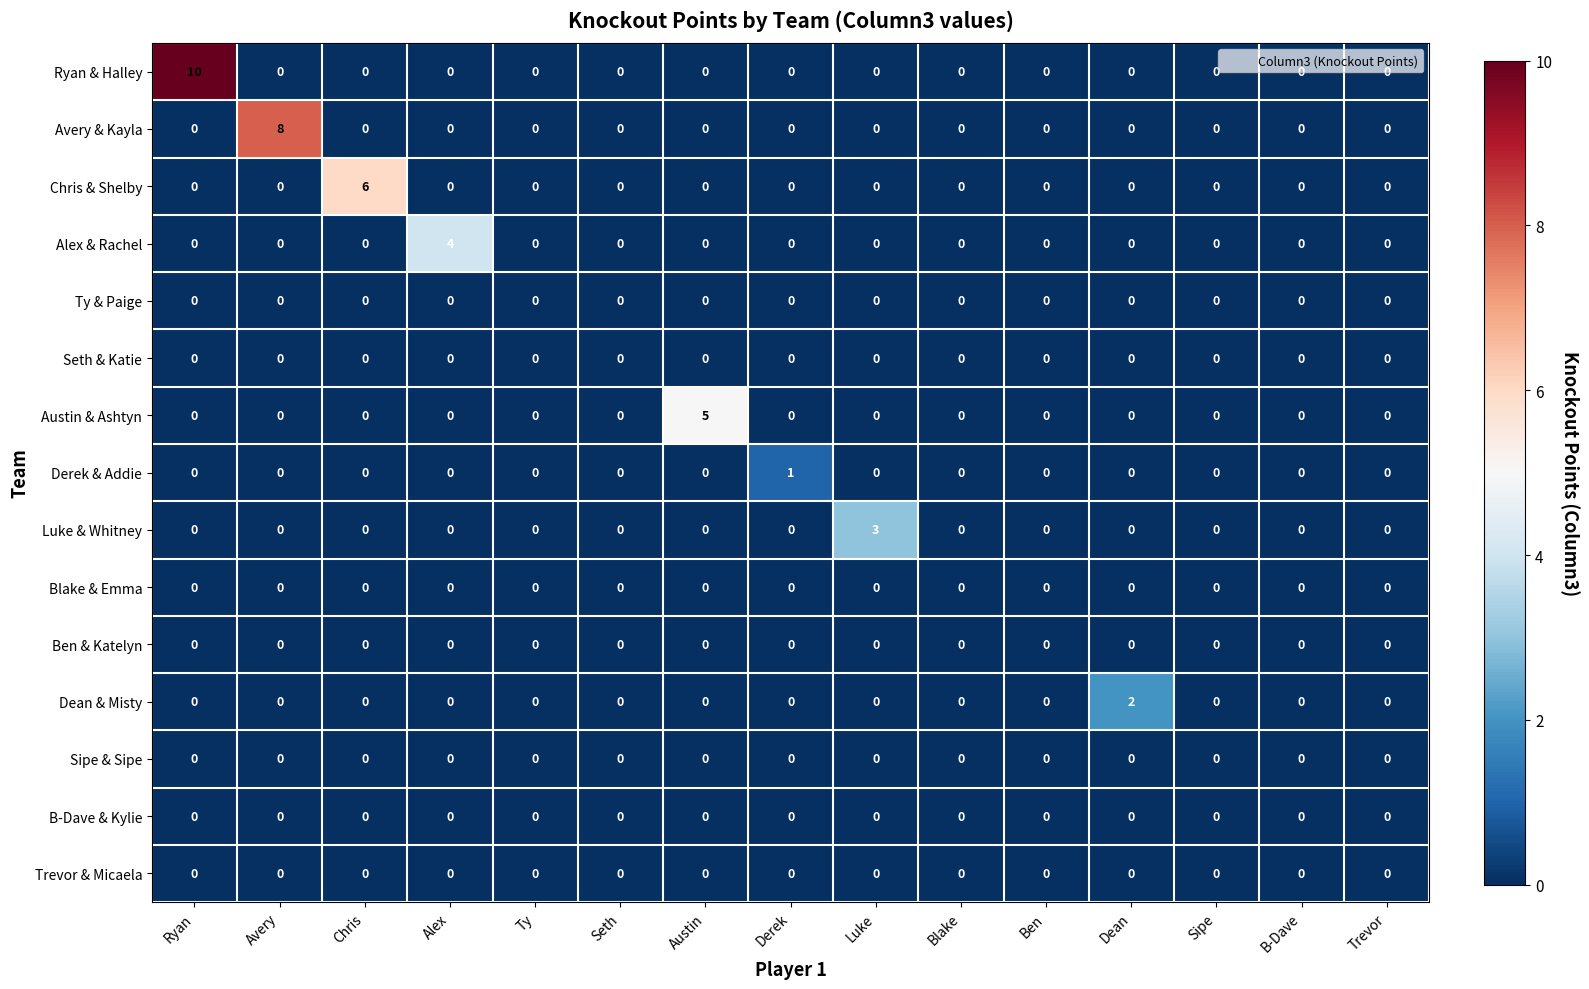

Which series changed the most between Ryan and Luke?

Ryan & Halley